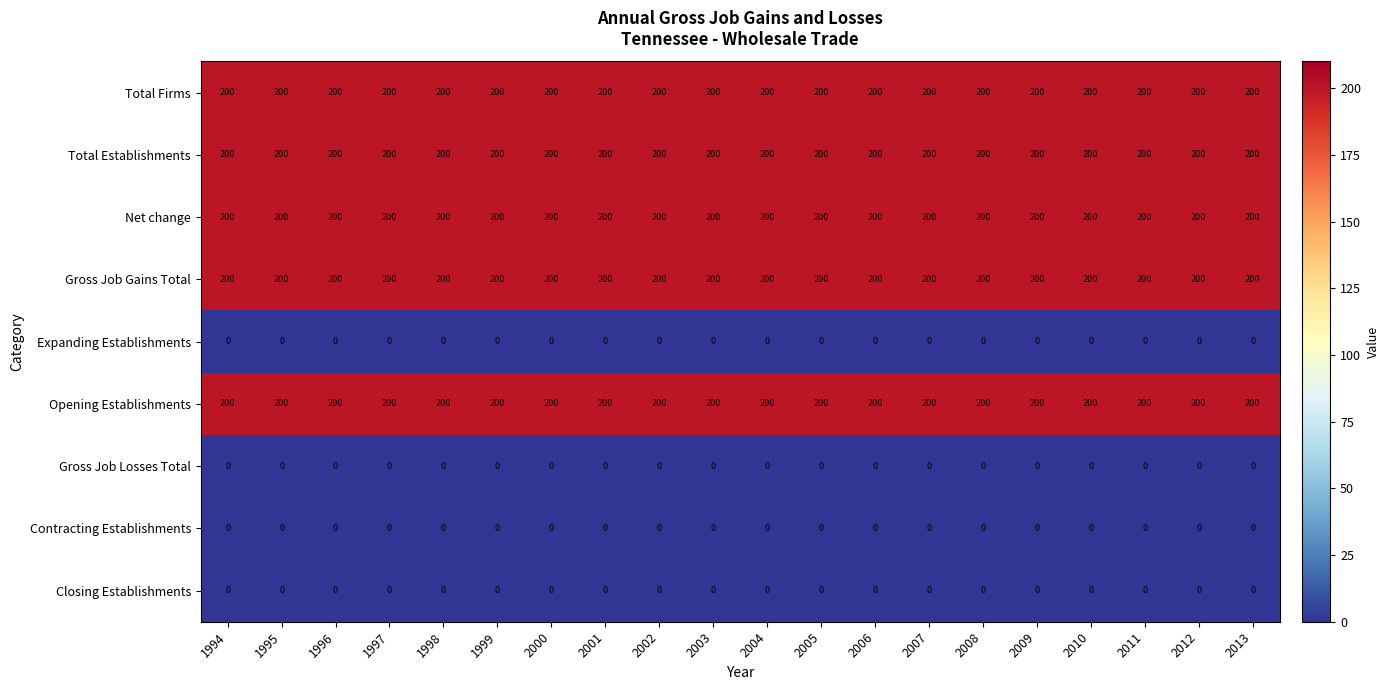

At how many categories does at least one series exceed 3?

20